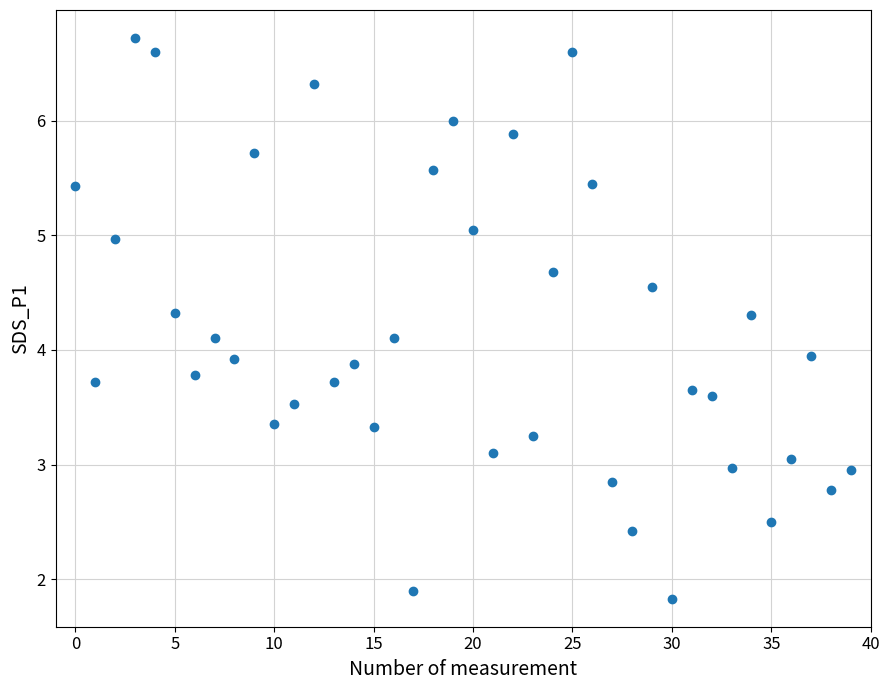

What is the range of Y values (max minus min)?

4.9